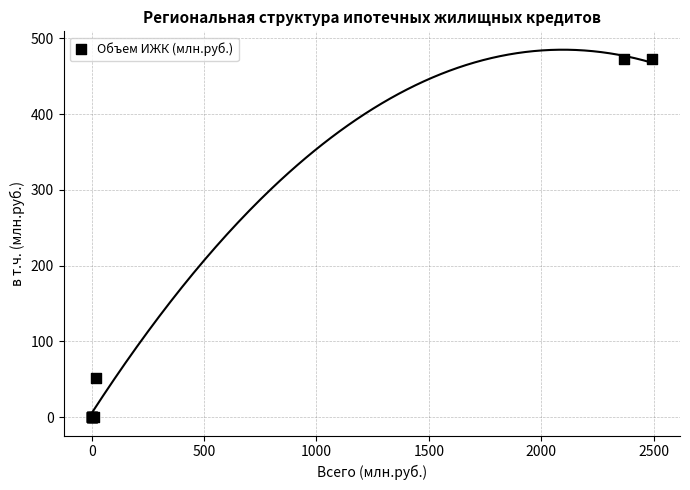

What Y value in the scatter plot is closest to 236?

51